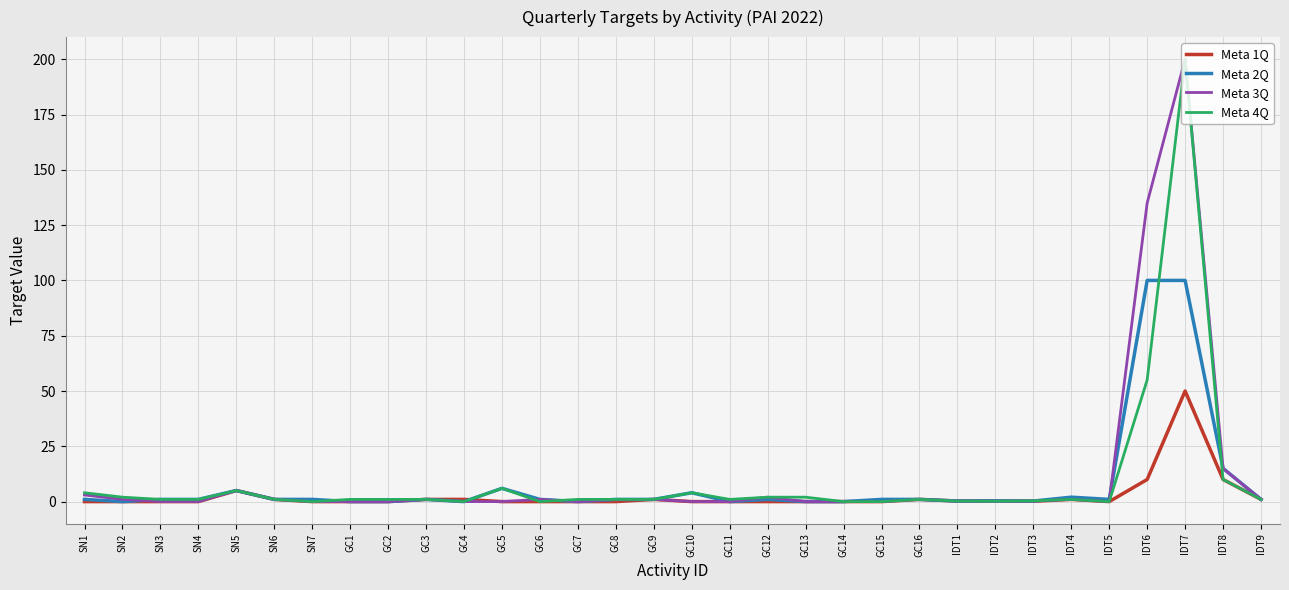

What is the spread (max minus min) of values at IDT6?

125.0